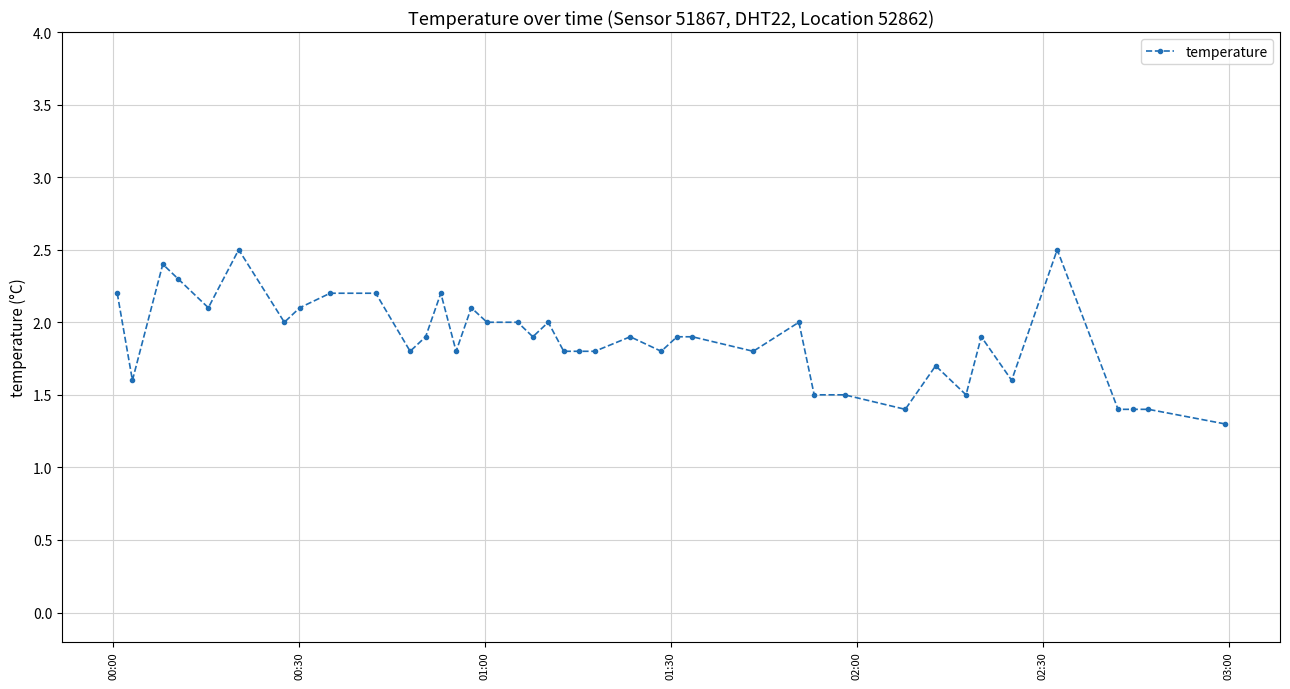

What is the value of the 37th point from the left?

1.4